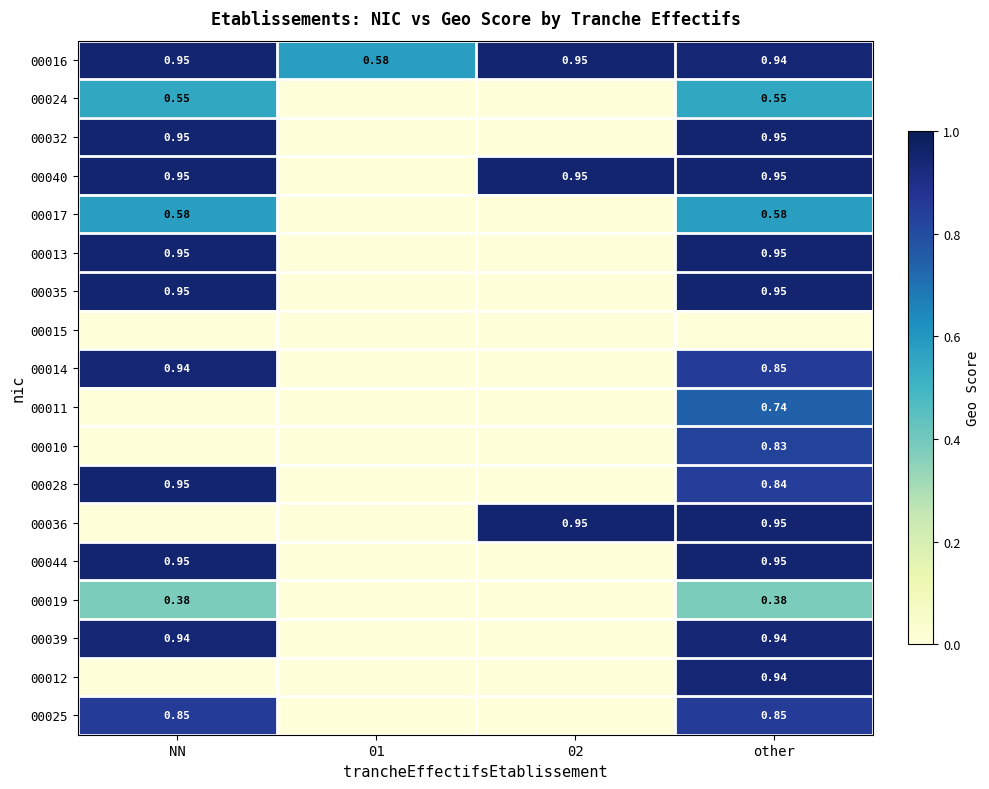

What is the difference between the highest and lowest values at 01?

0.6